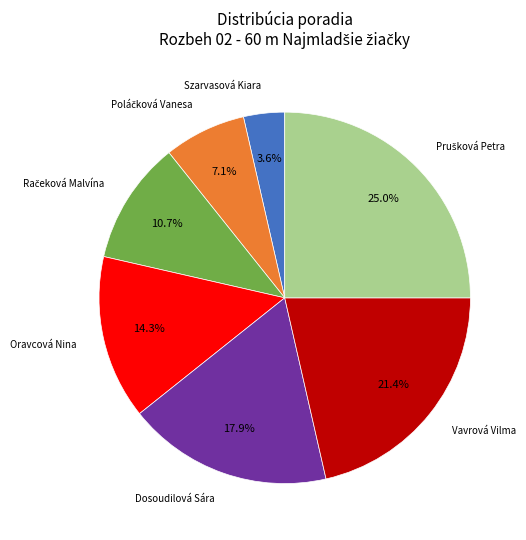

Does any single category account for the majority?

No